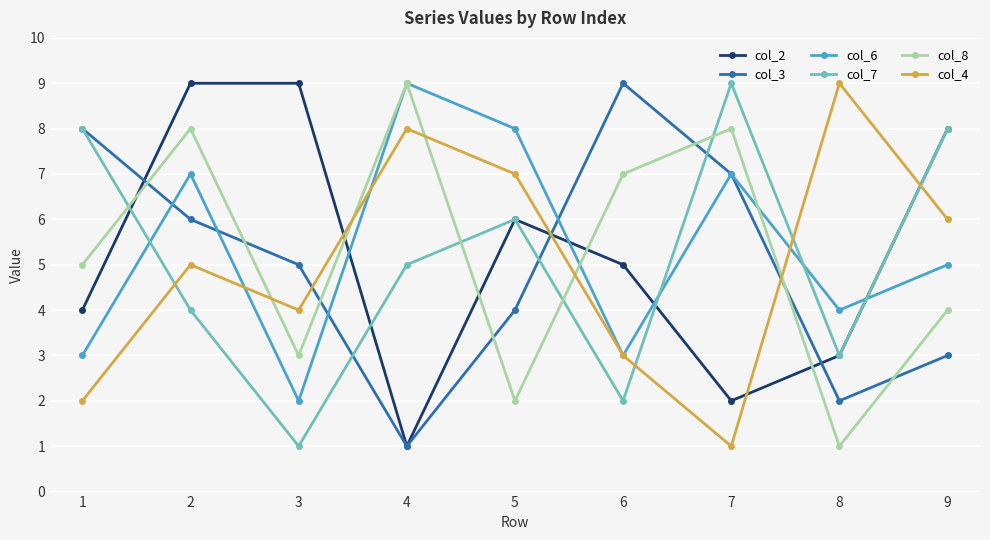

True or false: col_4 has more than 2 points higher than both neighbors.

True